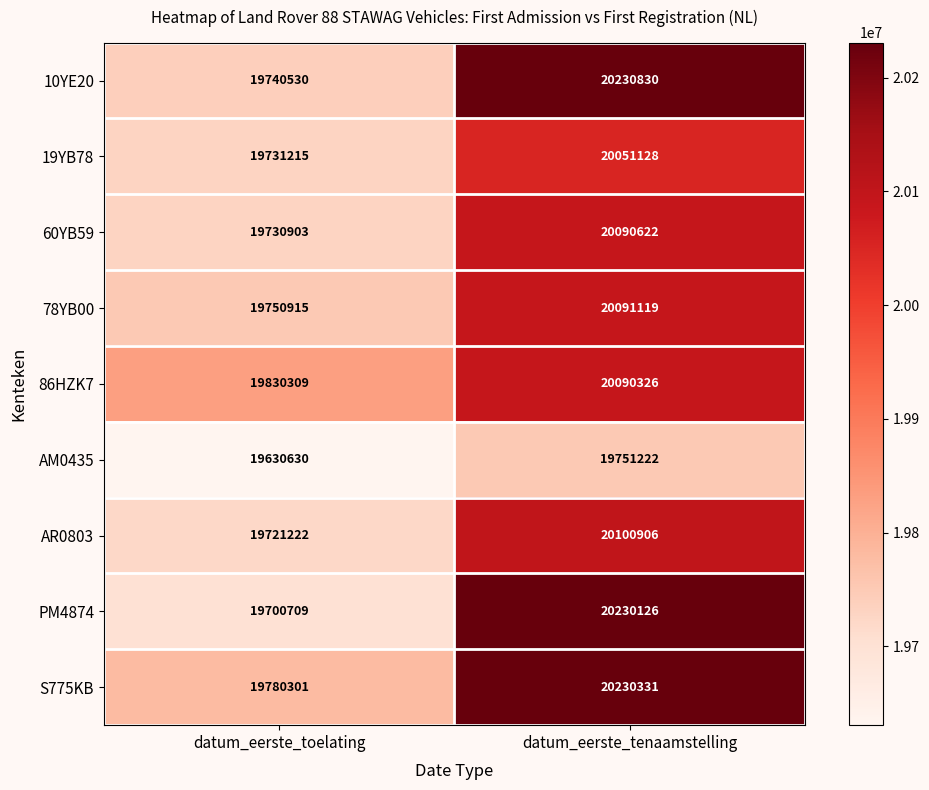

How many series are shown in this chart?

9